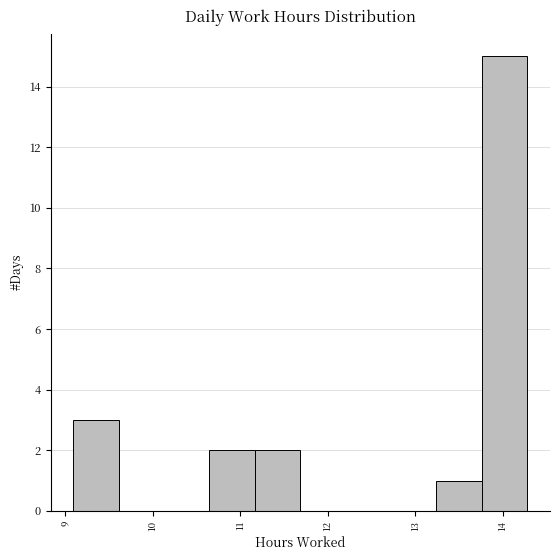

Reading left to right, transcribe this chart: for each bar, give the range it covers on the x-axis and its height. Neither the bar edges nor the heights are printed on the chart, so give them approximately, as read against the axes.

9.1 to 9.6: 3
9.6 to 10.1: 0
10.1 to 10.6: 0
10.6 to 11.2: 2
11.2 to 11.7: 2
11.7 to 12.2: 0
12.2 to 12.7: 0
12.7 to 13.2: 0
13.2 to 13.8: 1
13.8 to 14.3: 15